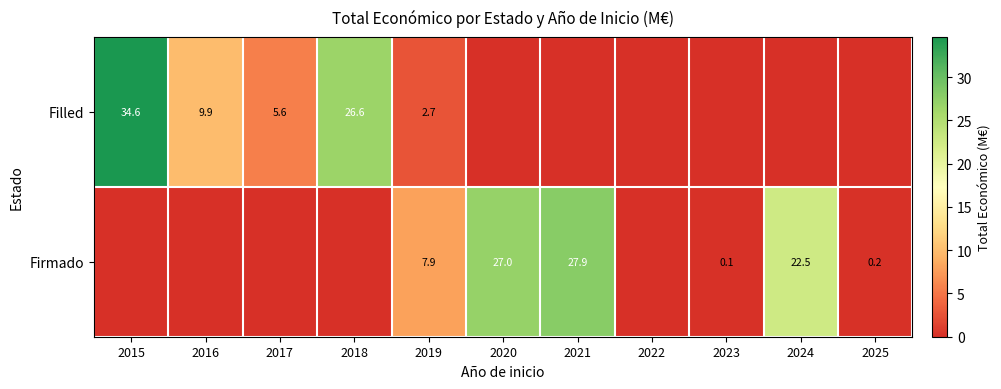

The Filled series shows 26.6 at 2018. True or false?

True